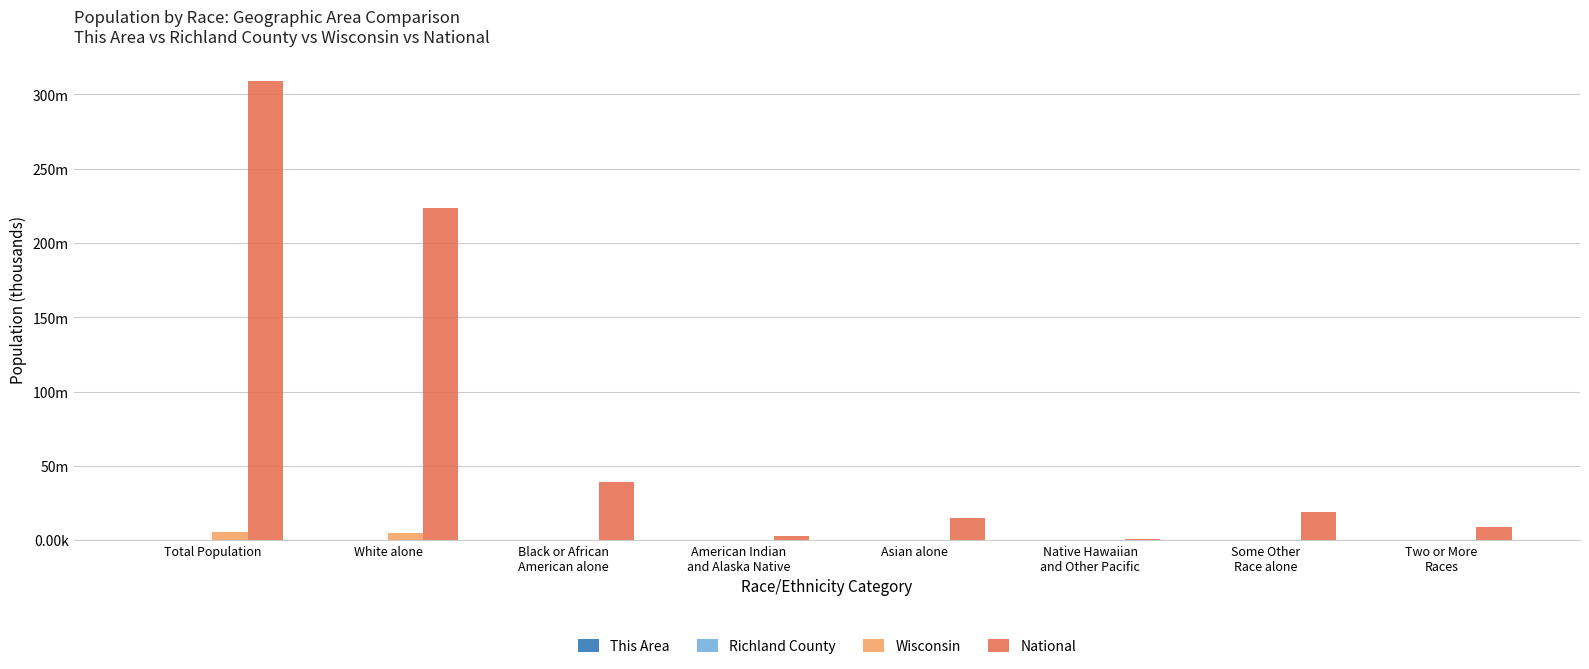

What is the sum of all Wisconsin values?

11374.0